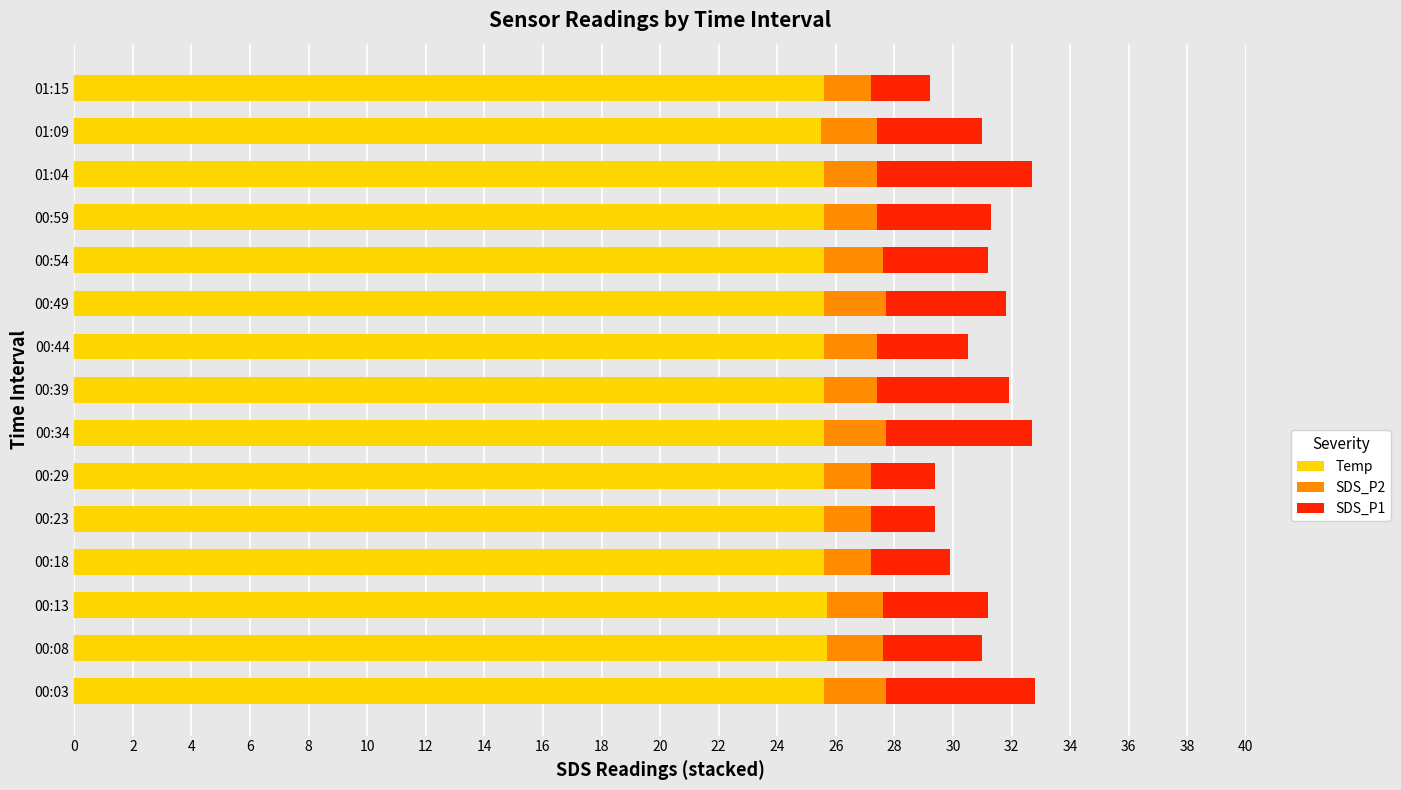

What is the highest value of the Temp series?

25.7